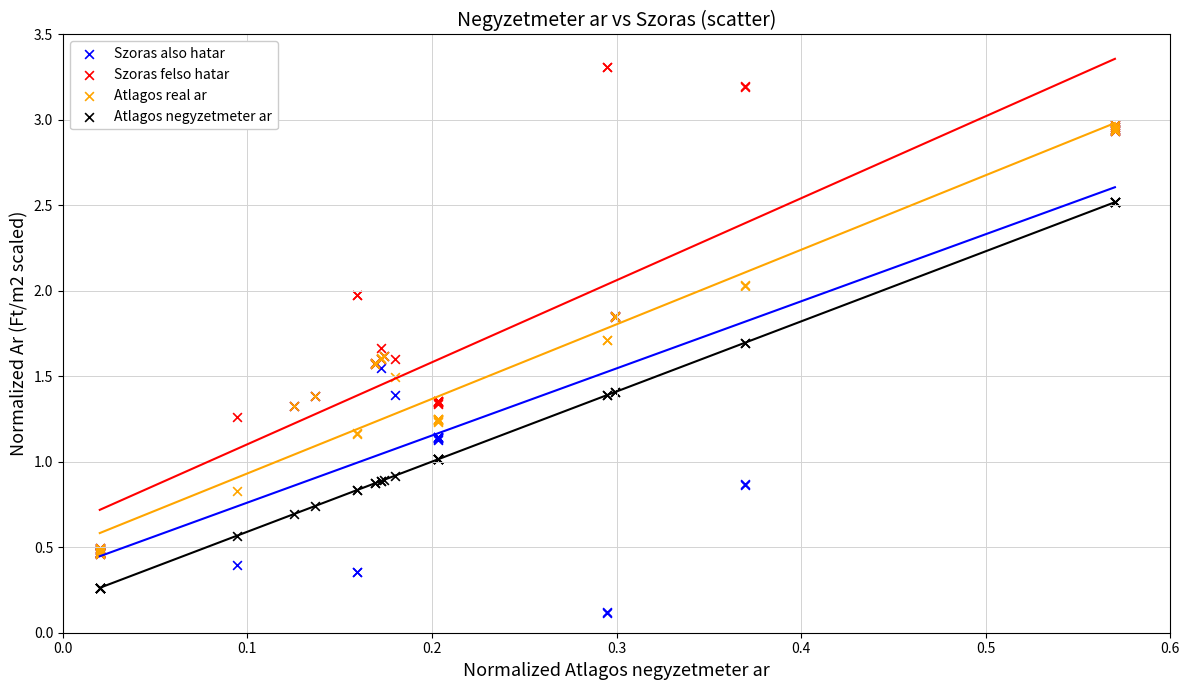

Which series reaches the maximum Y coordinate?

Szoras felso hatar